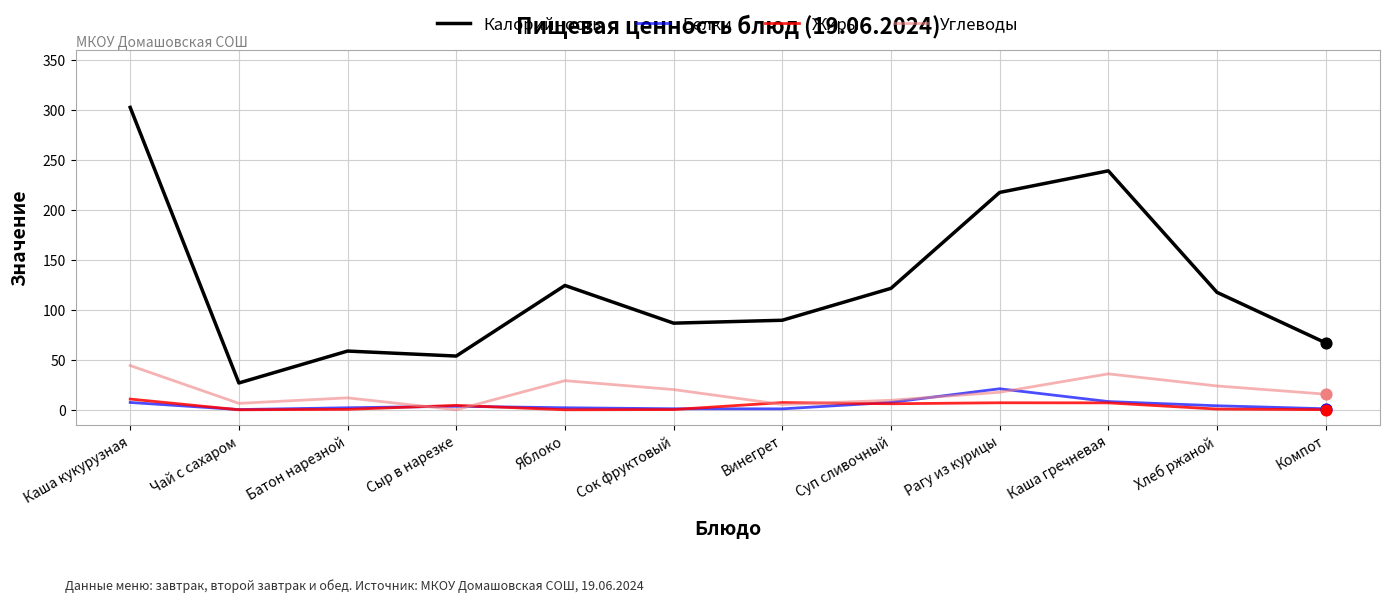

Which series has the largest range (max minus min)?

Калорийность